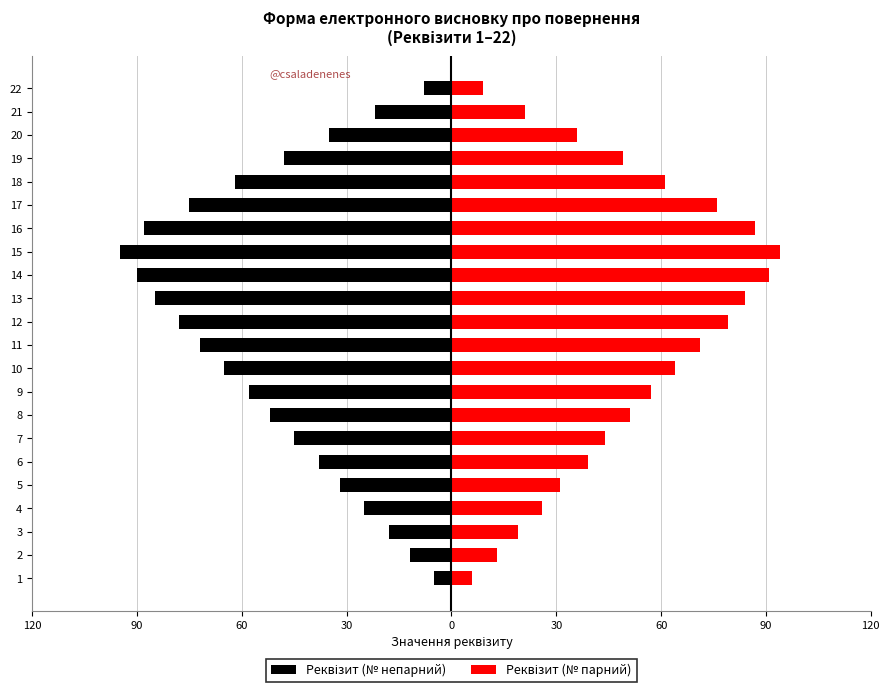

What are all the series names shown in the legend?

Реквізит (№ непарний), Реквізит (№ парний)